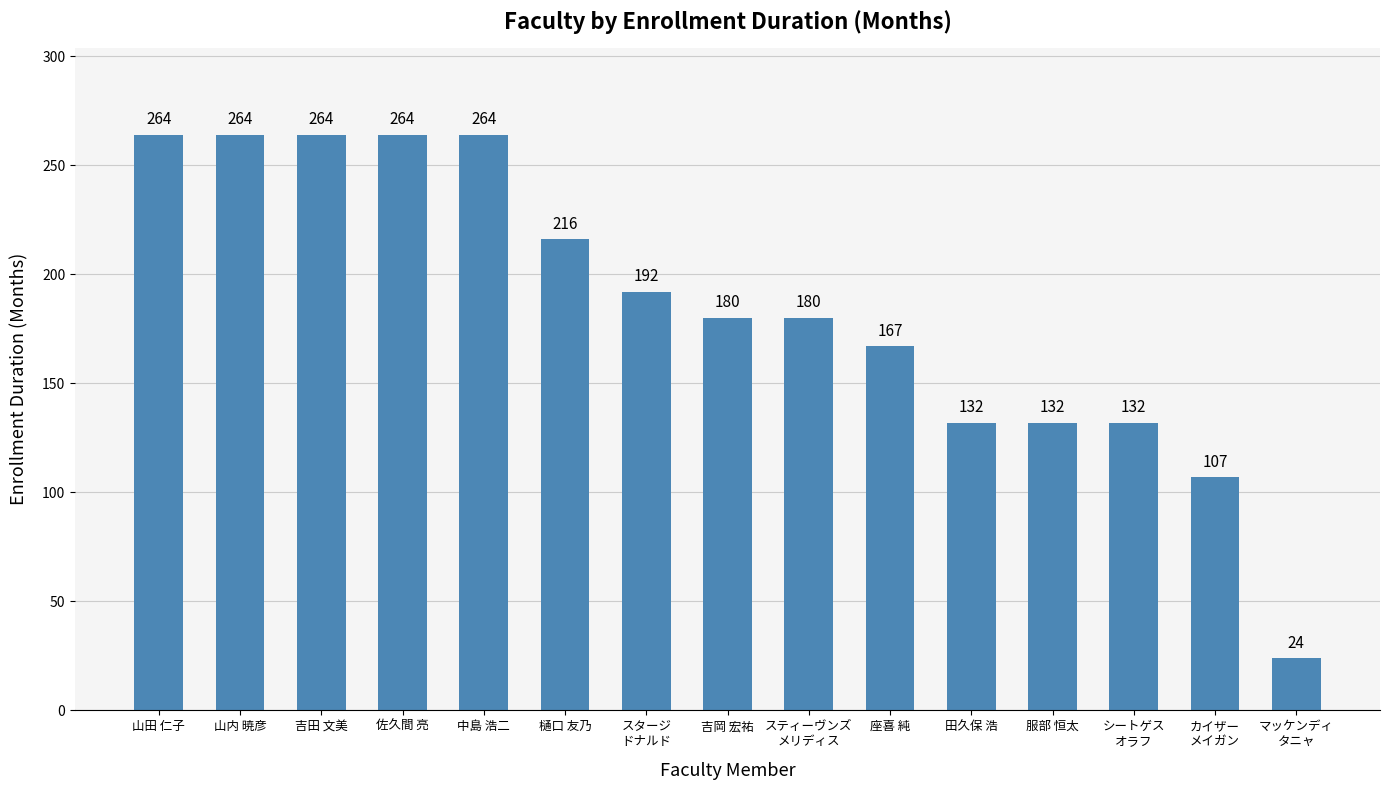

What is the average value?

185